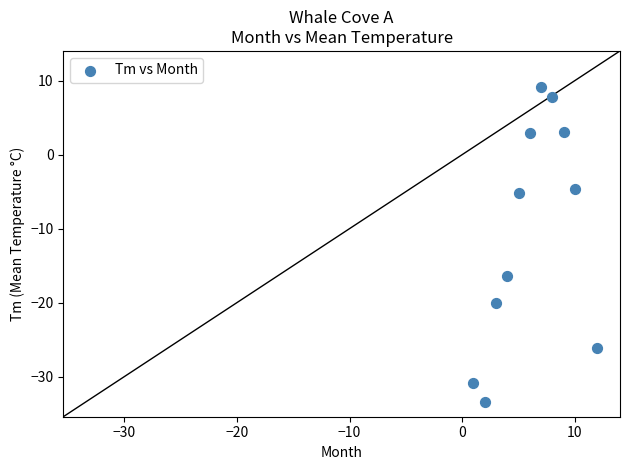

What Y value in the scatter plot is closest to -12?

-16.4